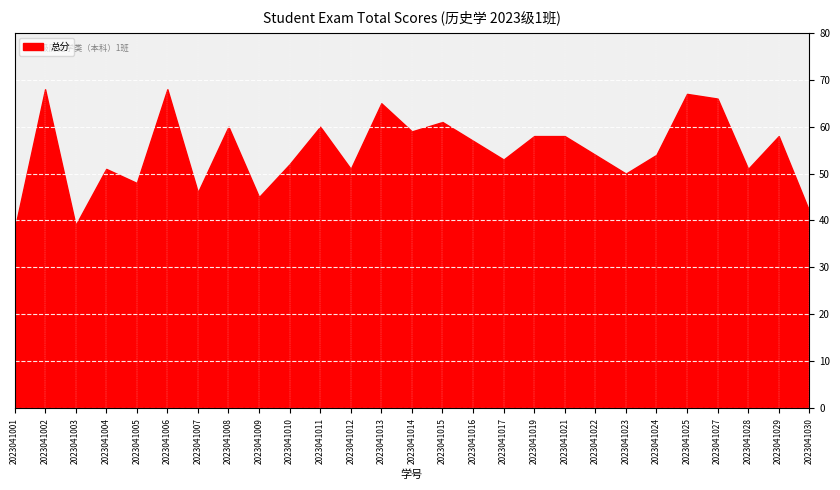

What is the difference between the maximum and minimum values?

30